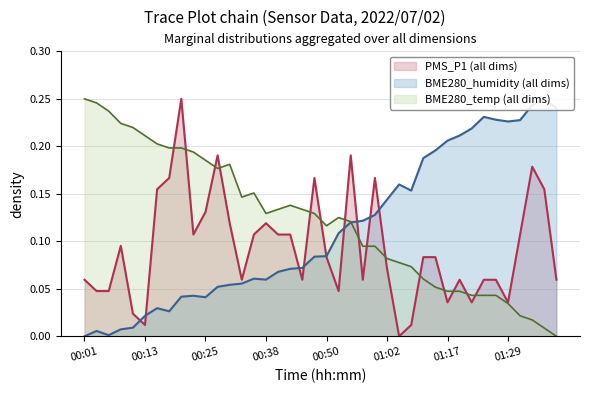

What is the difference between the BME280_temperature values at 00:55 and 00:08?

0.1